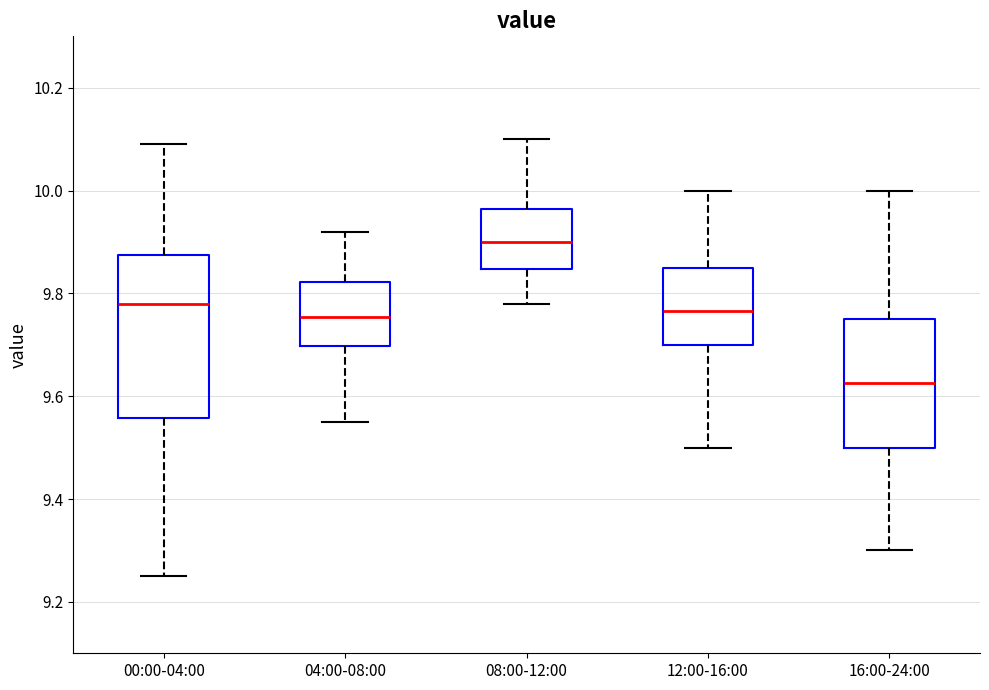

Reading left to right, transcribe this box plot: for each box, give where its median line is, the range the box spans, and where its two whiskers end, as read against the y-axis. The values are not printed on the chart, so give them approximately, as read against the axis.

00:00-04:00: median 9.78, box 9.56 to 9.88, whiskers 9.26 to 10.10
04:00-08:00: median 9.76, box 9.70 to 9.82, whiskers 9.56 to 9.92
08:00-12:00: median 9.90, box 9.84 to 9.96, whiskers 9.78 to 10.10
12:00-16:00: median 9.76, box 9.70 to 9.86, whiskers 9.50 to 10.00
16:00-24:00: median 9.62, box 9.50 to 9.76, whiskers 9.30 to 10.00